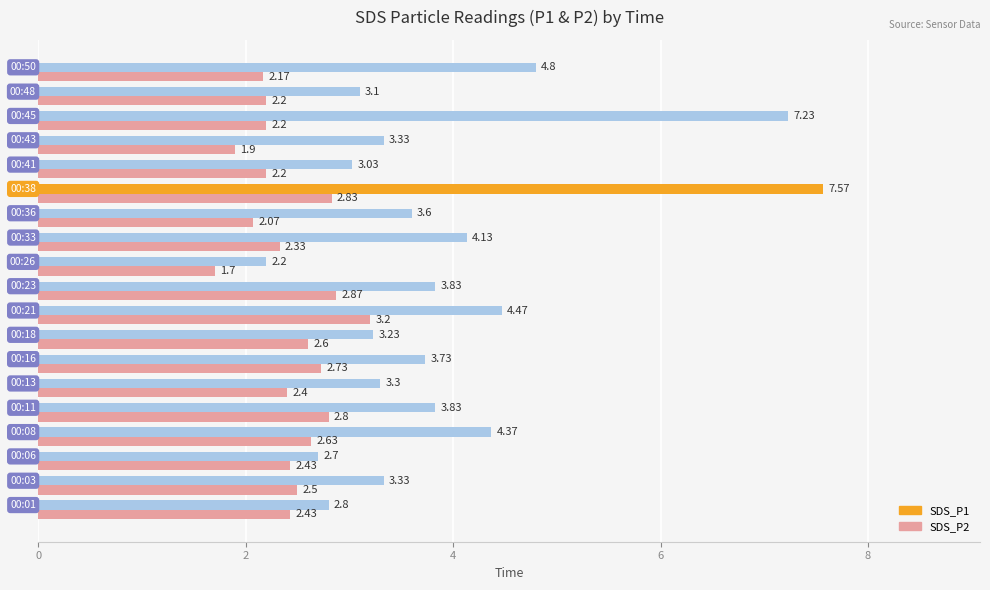

What is the minimum value for SDS_P1?

2.2